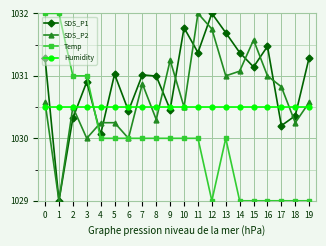

What is the value of the Temp point at the 14th from the left?

1030.0